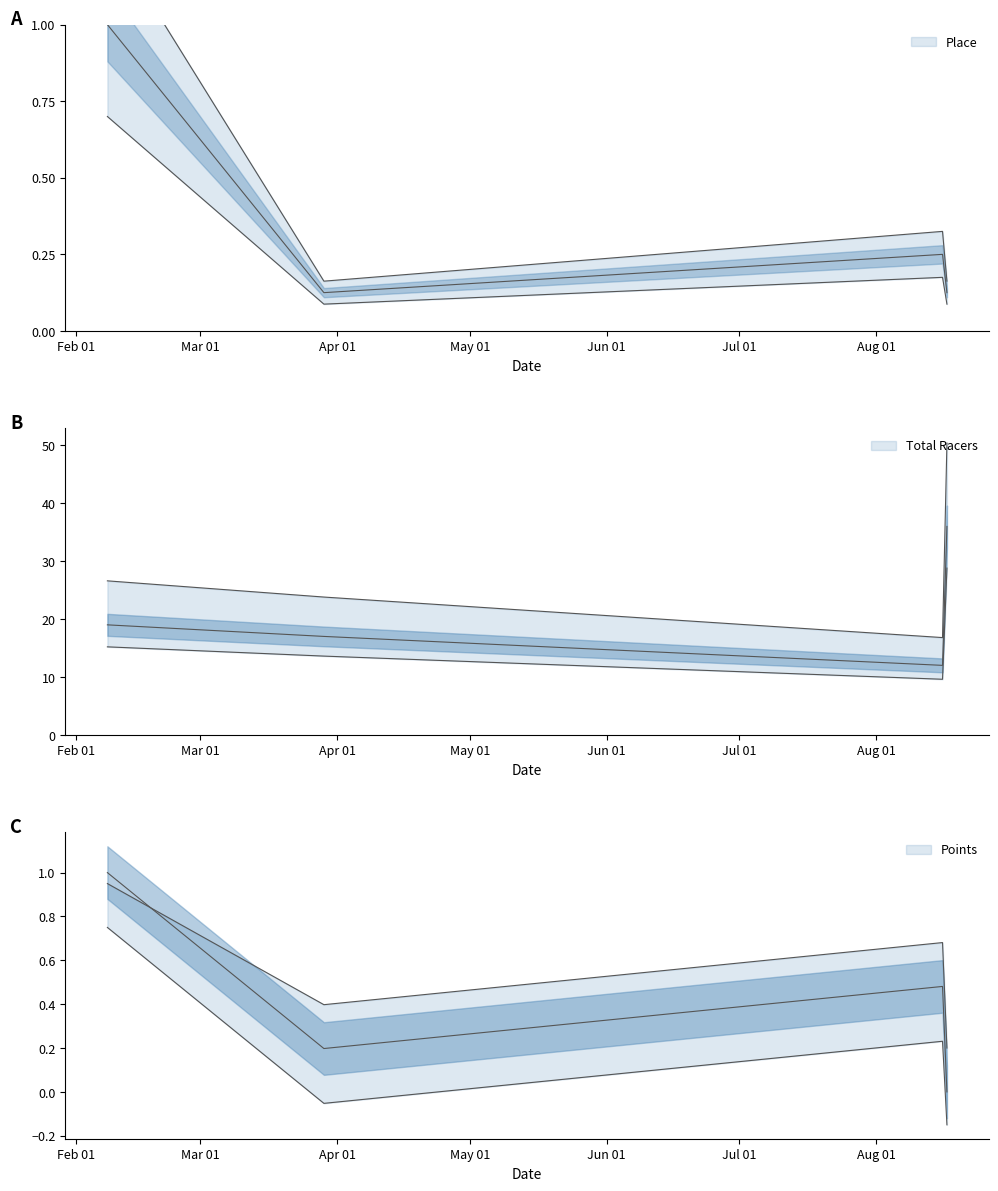

What are all the series names shown in the legend?

Total Racers, Points, Place